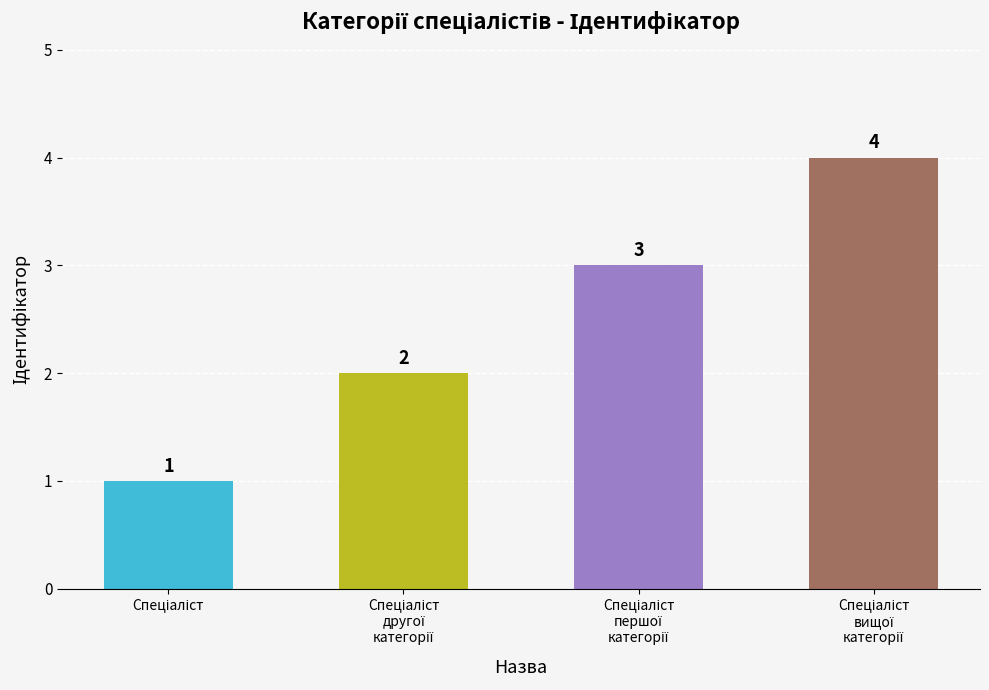

What is the value of the 2nd bar from the left?

2